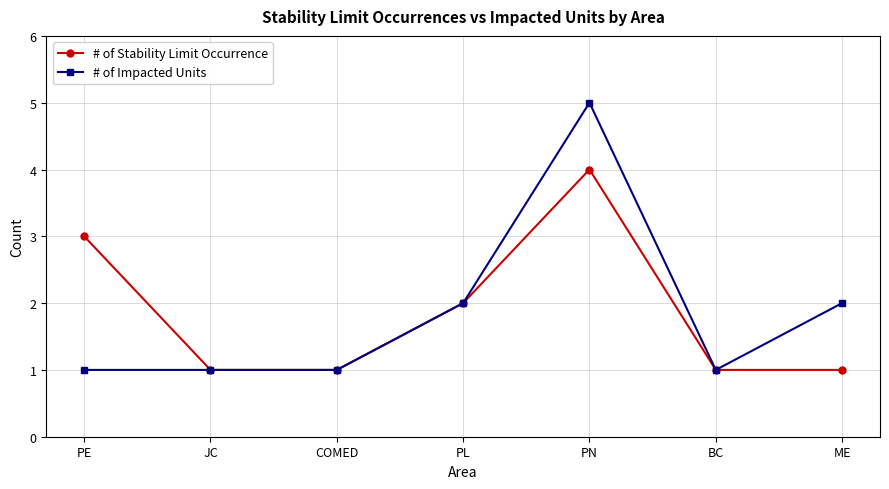

True or false: # of Impacted Units has more than 2 interior local peaks.

False